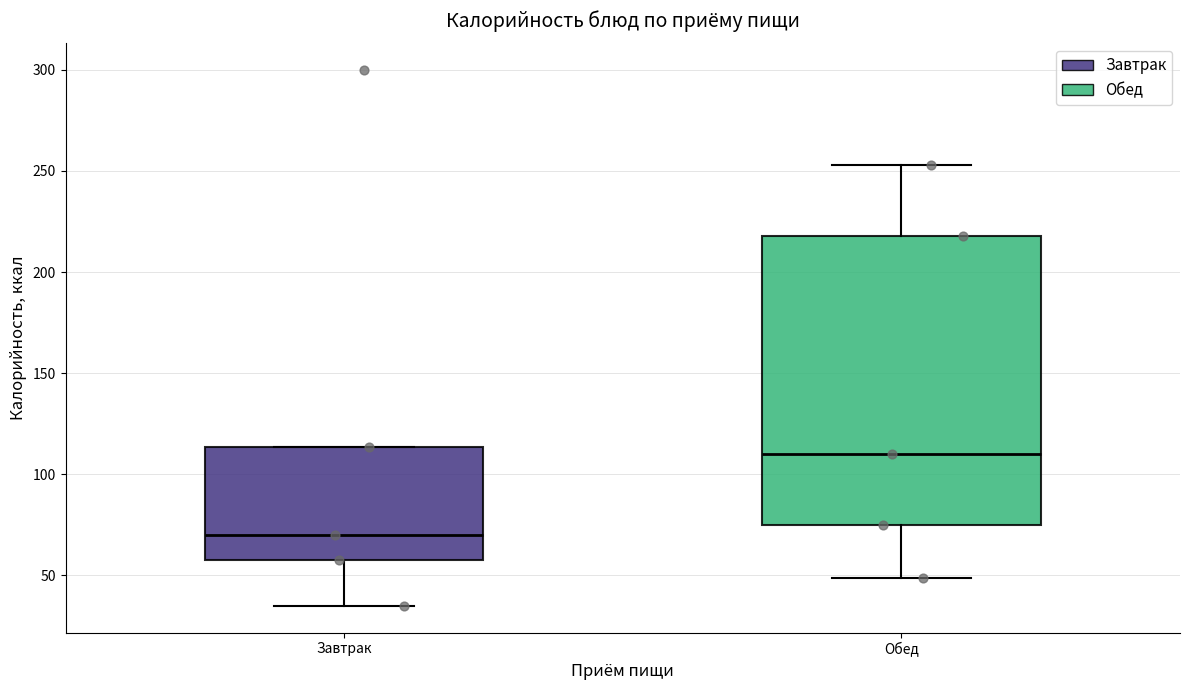

Where is the lower edge of the box for Завтрак on the y-axis? The values are not printed on the chart, so give them approximately, as read against the axis.

60